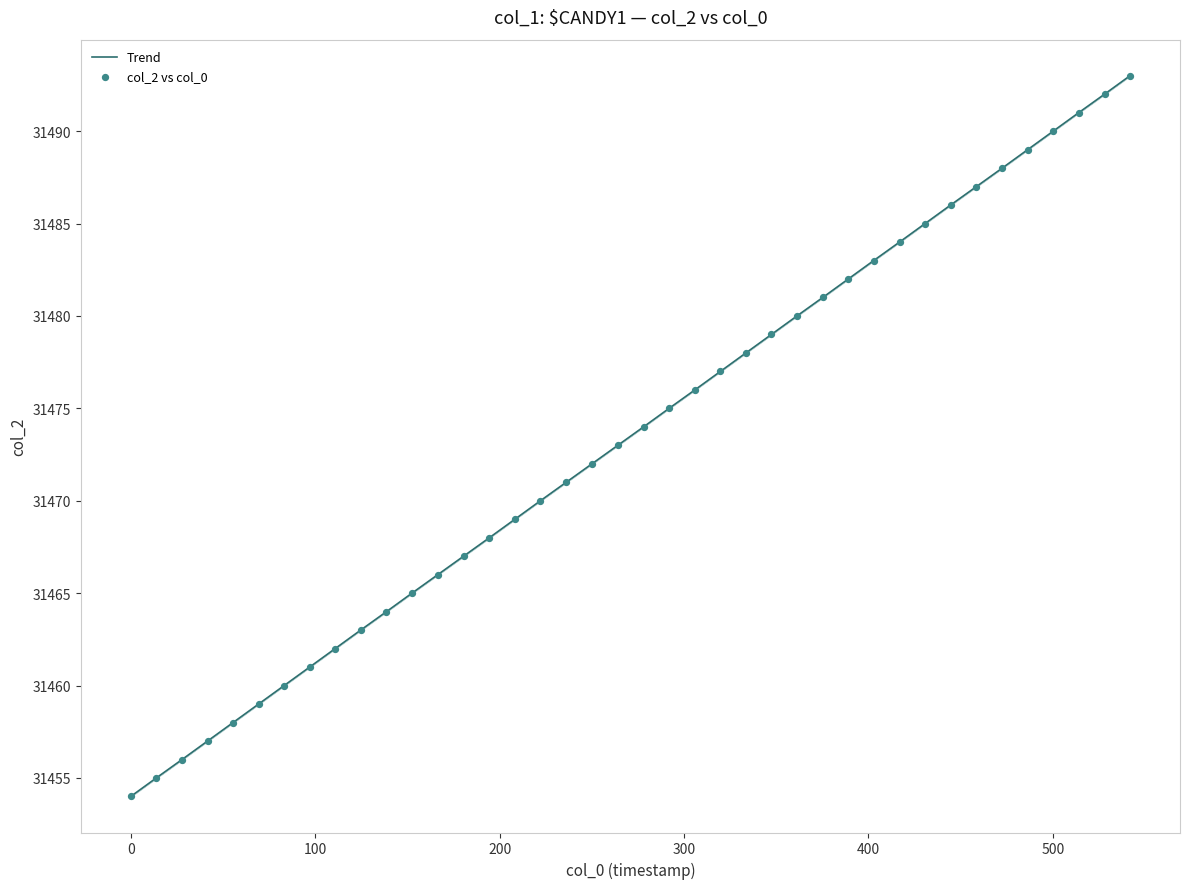

What is the minimum value shown in the chart?

31454.0